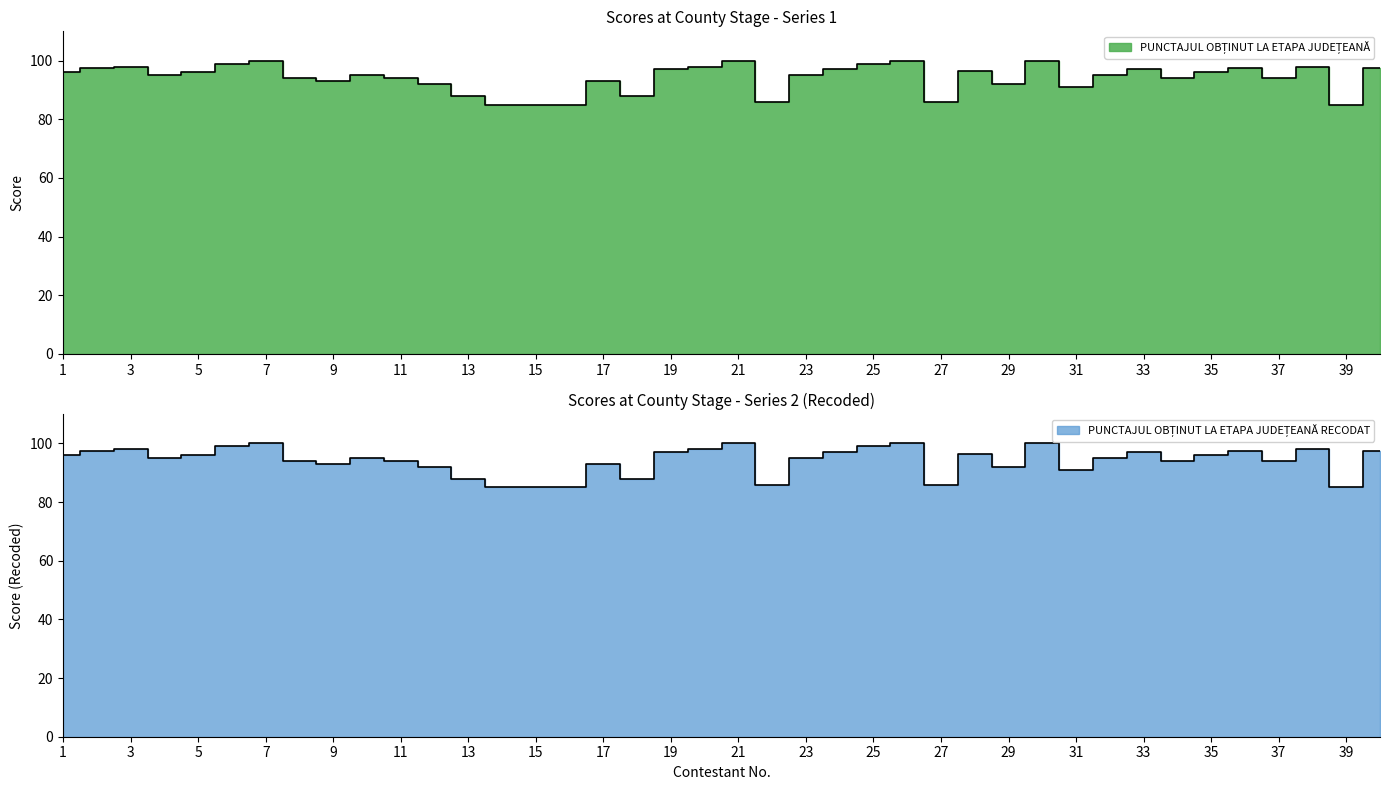

True or false: PUNCTAJUL OBȚINUT LA ETAPA JUDEȚEANĂ RECODAT and PUNCTAJUL OBȚINUT LA ETAPA JUDEȚEANĂ intersect in this chart.

False